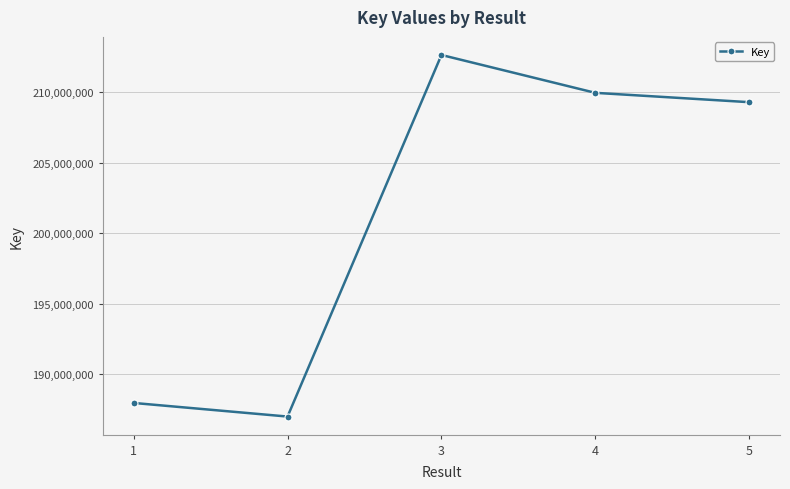

Reading right to left, list all the values displayed in this chart.

5=209299744	4=209962924	3=212650917	2=186984279	1=187950332